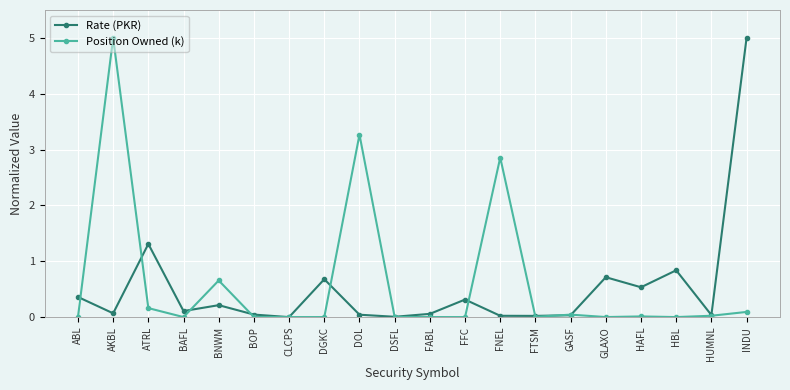

Is it true that Rate (PKR) equals 0.0 at FTSM?

True